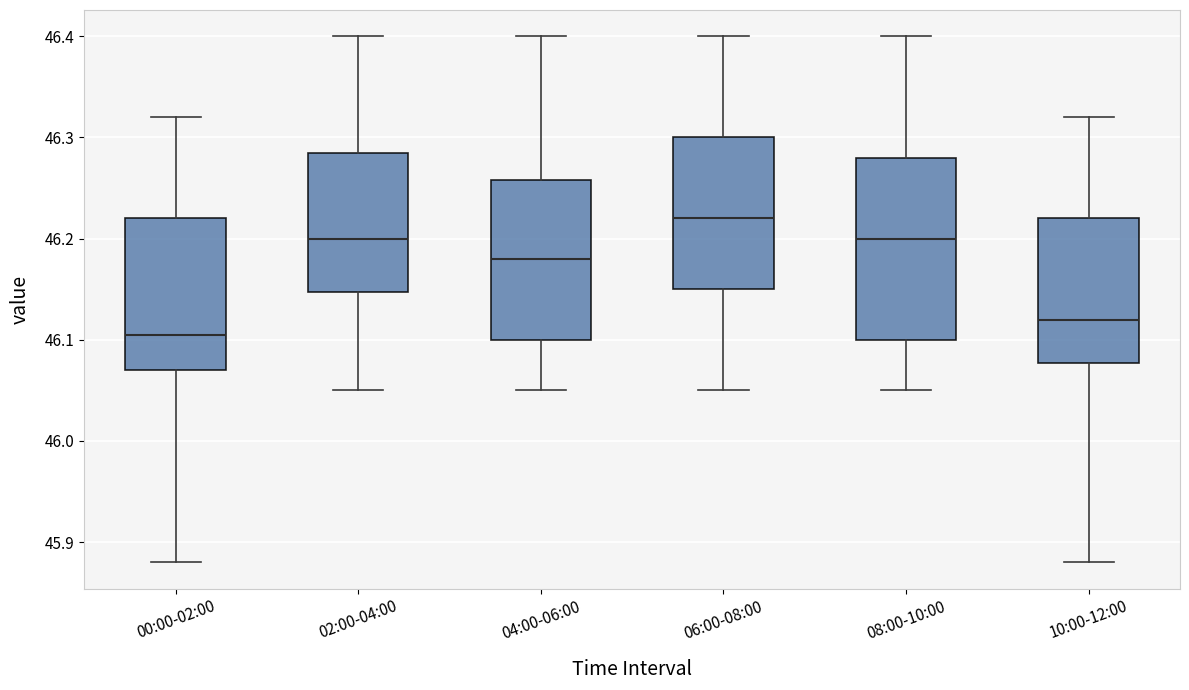

Which box is the tallest, from its lower edge to its upper edge?

08:00-10:00